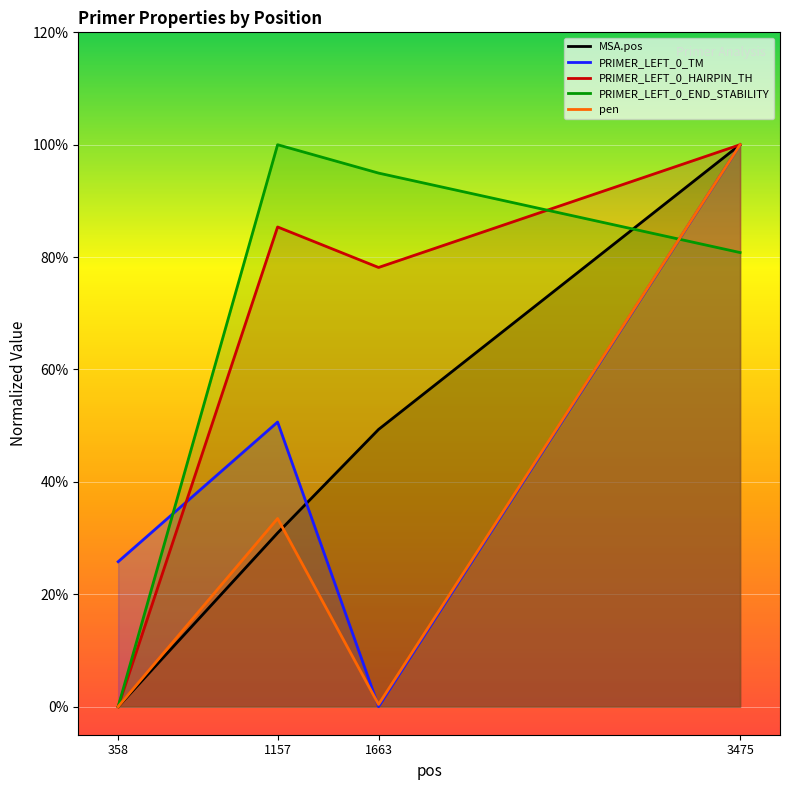

At 358, list the series in order from smallest to largest.

MSA.pos, PRIMER_LEFT_0_HAIRPIN_TH, PRIMER_LEFT_0_END_STABILITY, pen, PRIMER_LEFT_0_TM